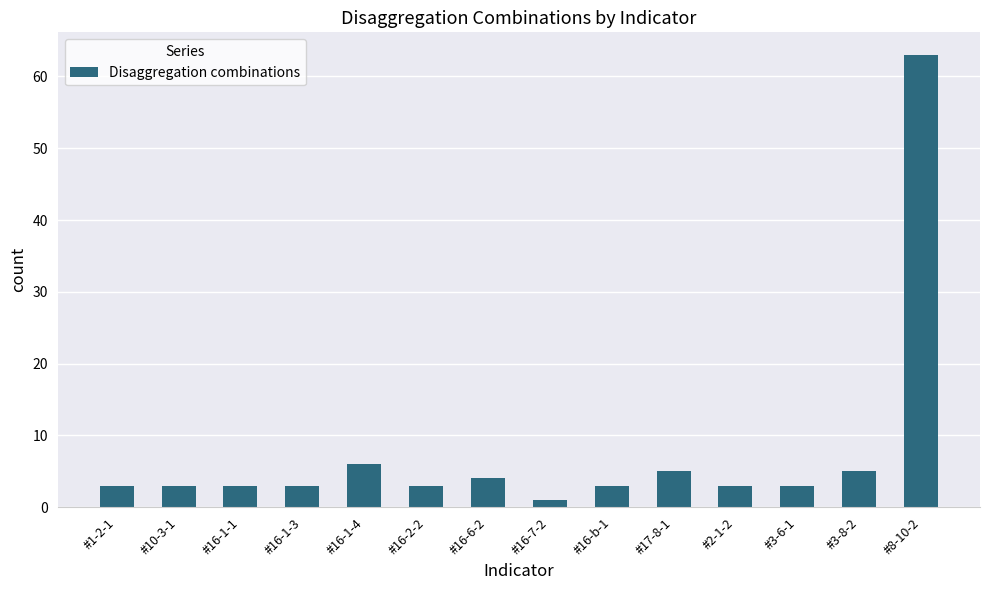

Approximately how many times larger is the value at #16-1-3 compared to #10-3-1?

1.0